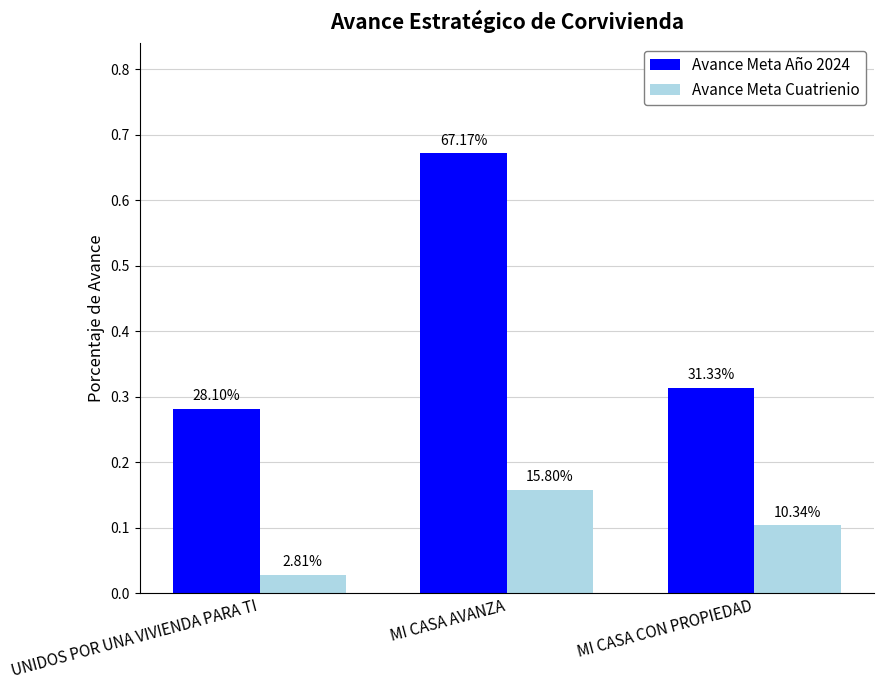

At how many categories does at least one series exceed 0?

3